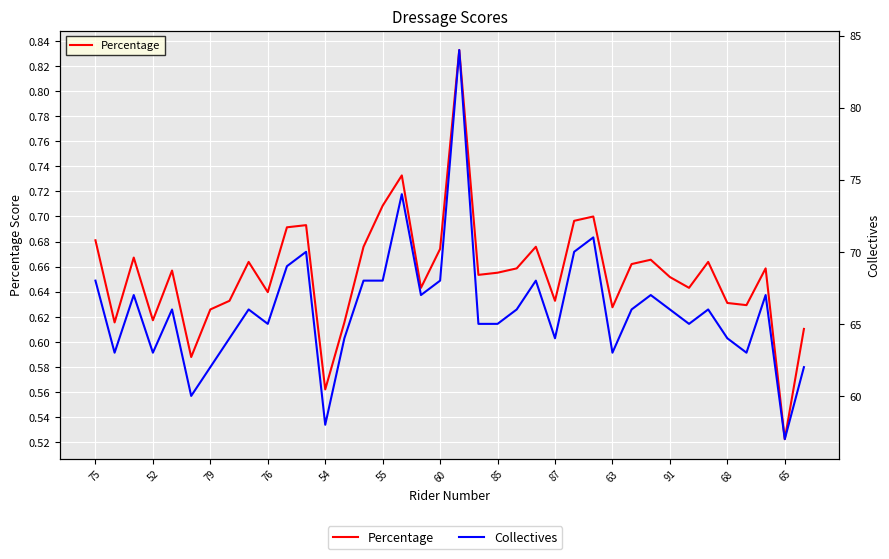

How many categories are shown in the chart?

38